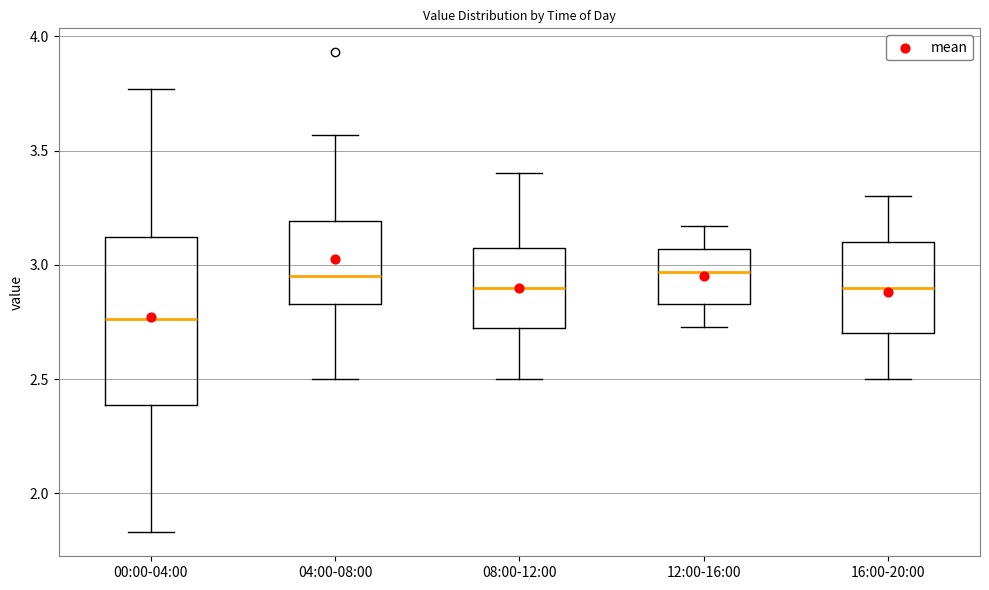

Comparing the boxes themselves (not the whiskers), which one is the tallest?

00:00-04:00